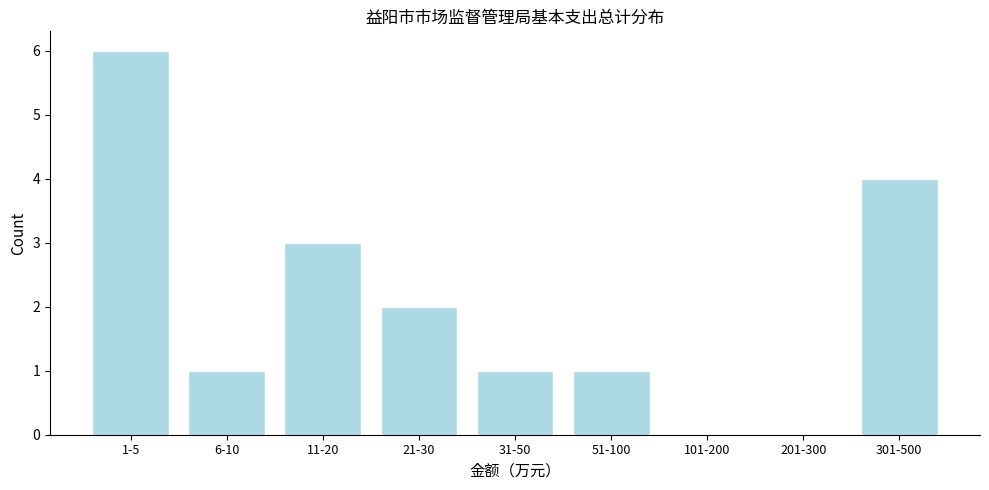

Reading right to left, transcribe all the data shown in this chart.

301-500=4	201-300=0	101-200=0	51-100=1	31-50=1	21-30=2	11-20=3	6-10=1	1-5=6